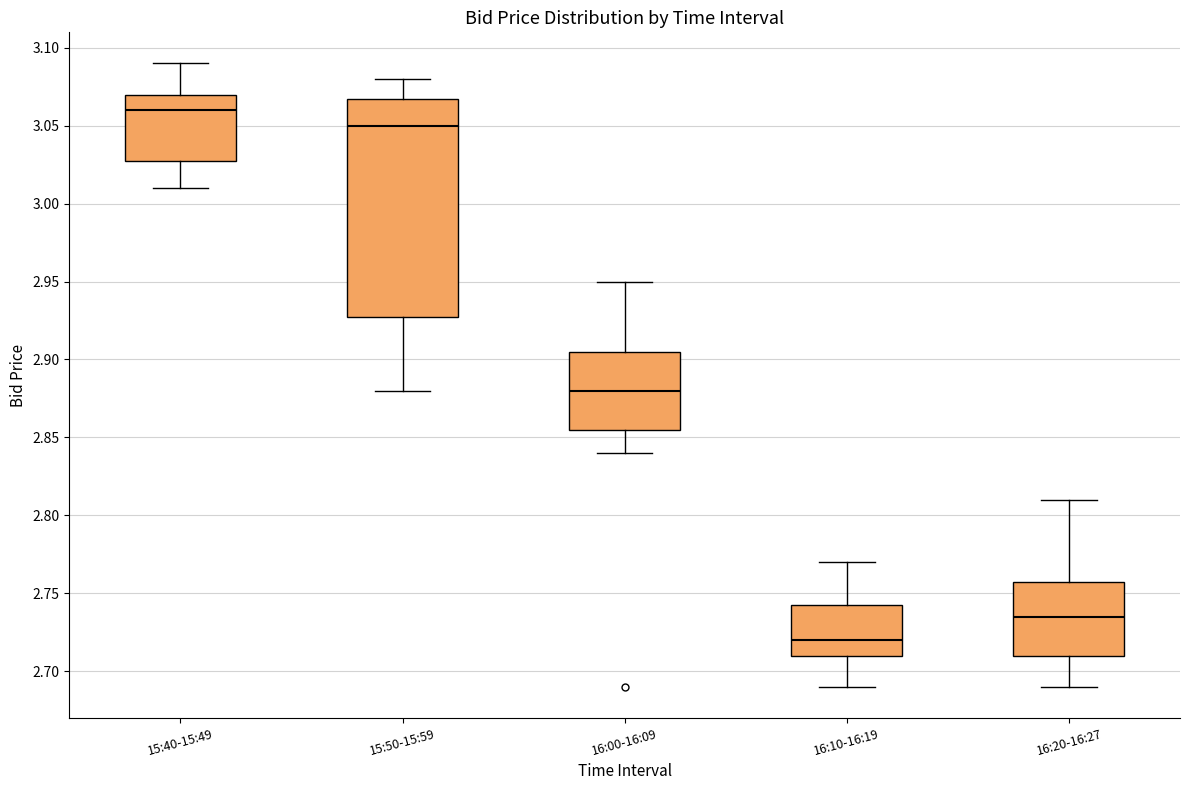

Which box has the highest median line?

15:40-15:49